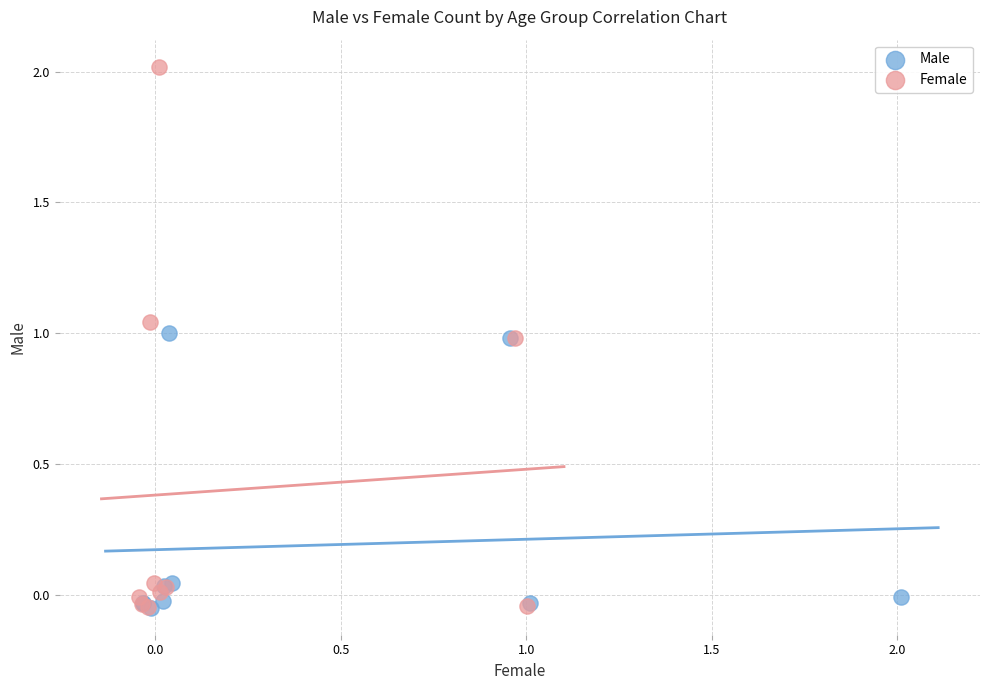

Which series contains the highest Y value?

Female